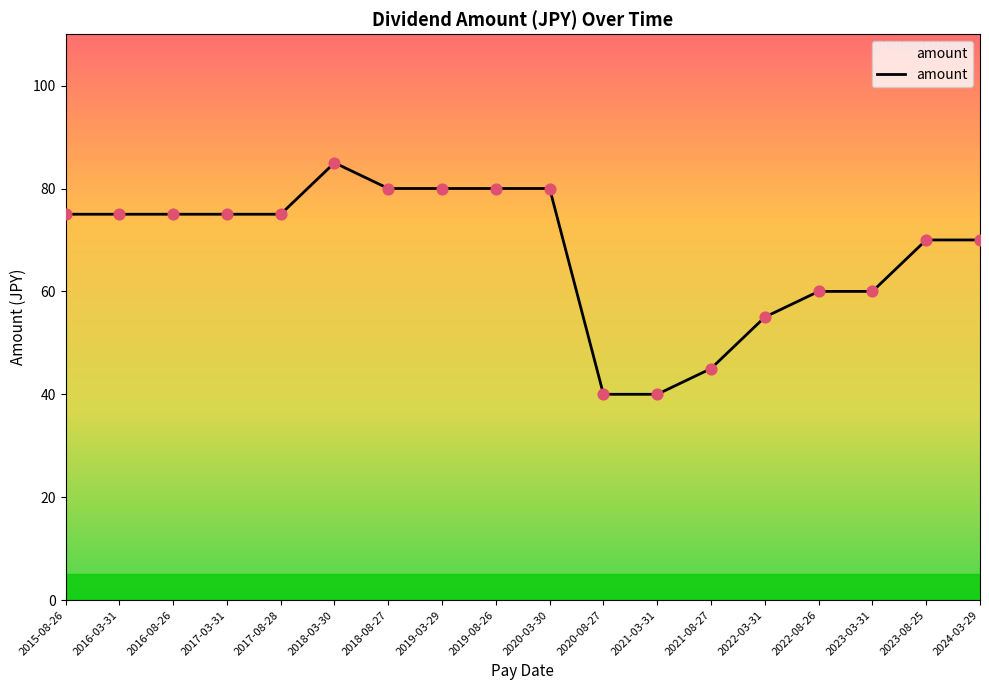

Approximately how many times larger is the value at 2018-08-27 compared to 2018-03-30?

0.9